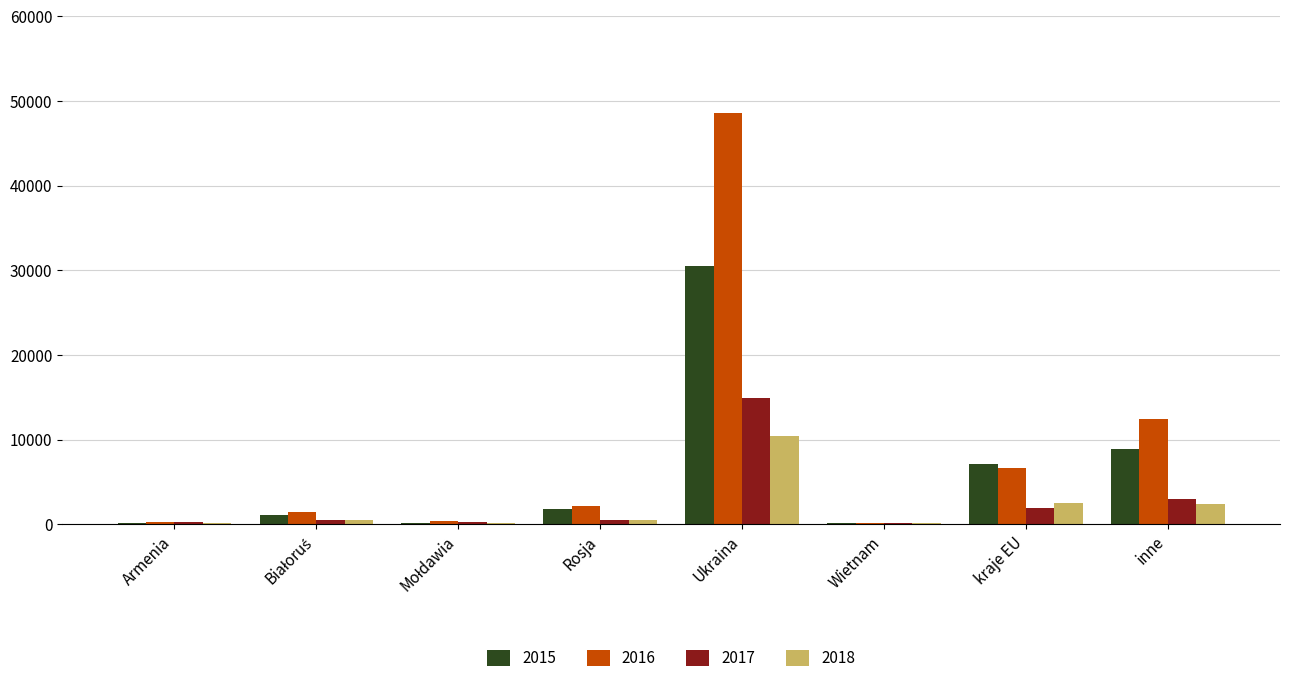

Is it true that 2016 equals 6707 at kraje EU?

True